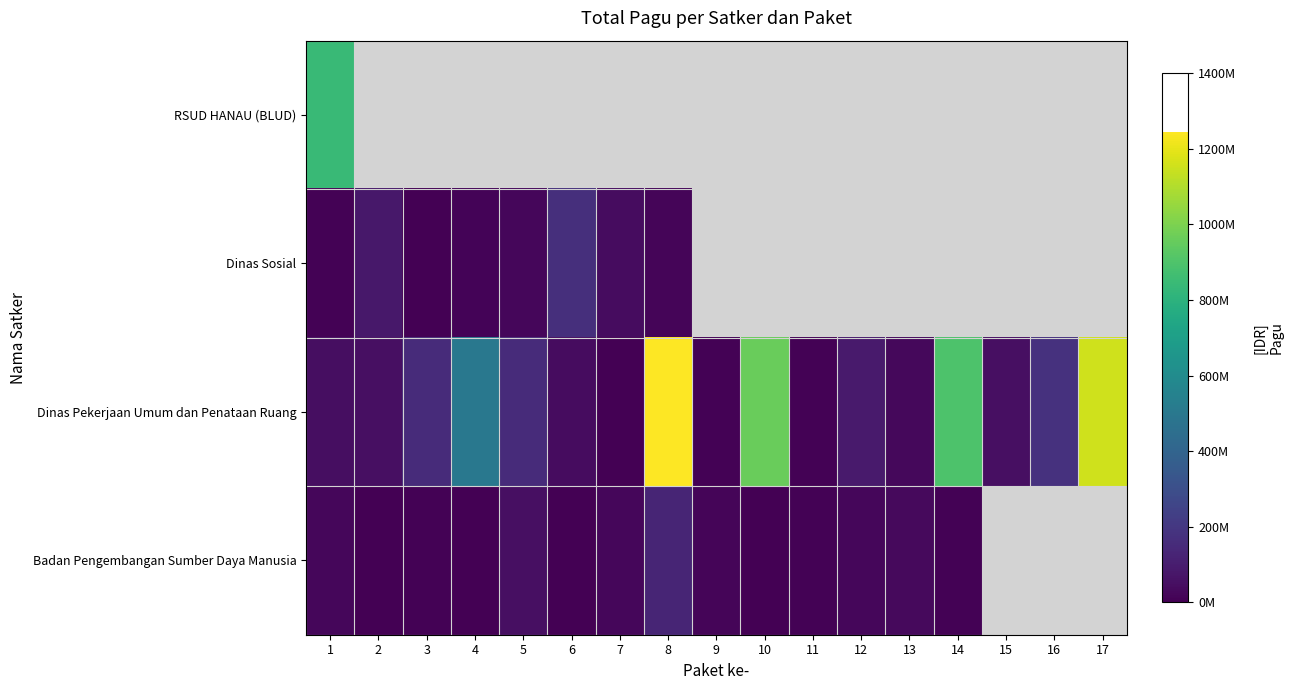

Which series has the largest range (max minus min)?

Dinas Pekerjaan Umum dan Penataan Ruang